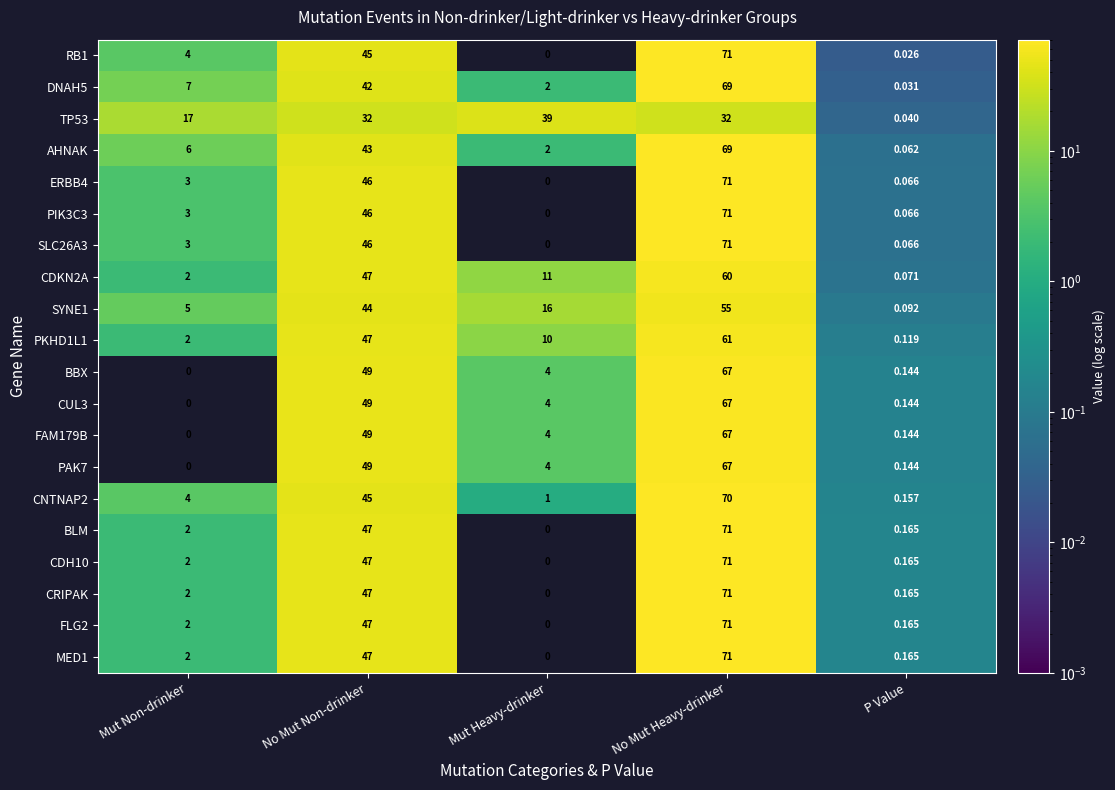

Count the number of categories in the chart.

5